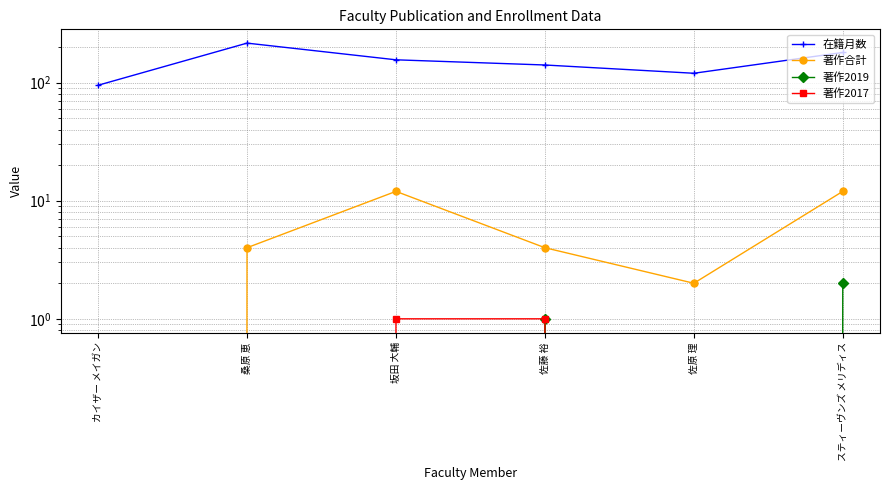

Reading left to right, what are all the values shown in this chart?

在籍月数: カイザー メイガン=95	桑原 恵=216	坂田 大輔=156	佐藤 裕=141	佐原 理=120	スティーヴンズ メリディス=180
著作合計: カイザー メイガン=0	桑原 恵=4	坂田 大輔=12	佐藤 裕=4	佐原 理=2	スティーヴンズ メリディス=12
著作2019: カイザー メイガン=0	桑原 恵=0	坂田 大輔=0	佐藤 裕=1	佐原 理=0	スティーヴンズ メリディス=2
著作2017: カイザー メイガン=0	桑原 恵=0	坂田 大輔=1	佐藤 裕=1	佐原 理=0	スティーヴンズ メリディス=0